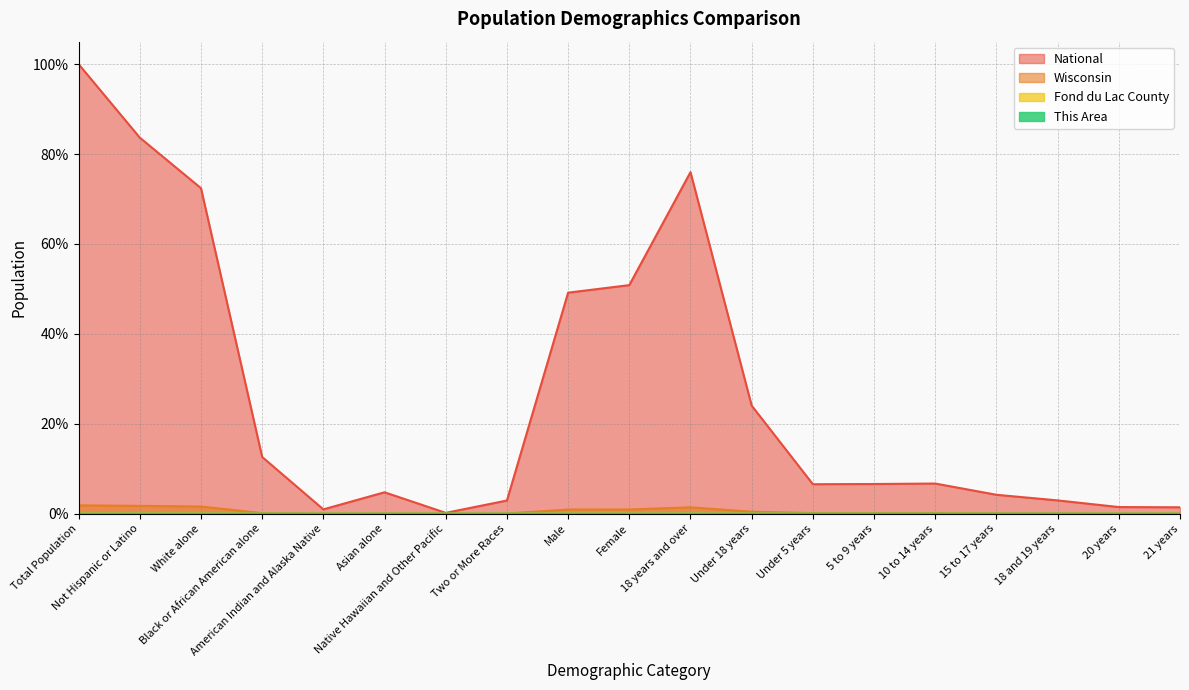

Which category has the highest value in the This Area series?

Total Population